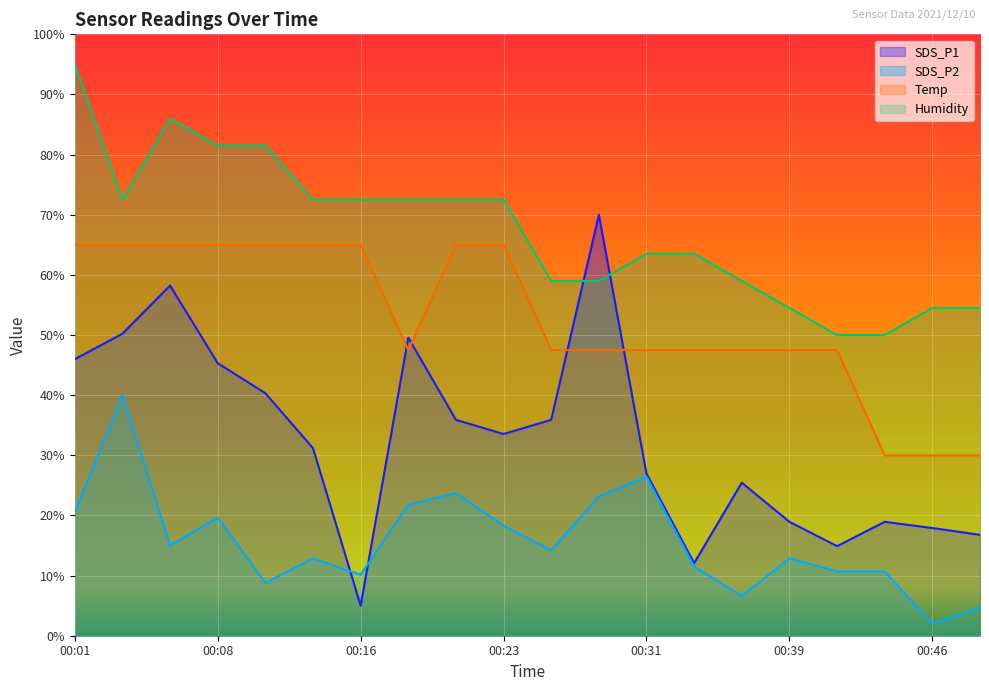

Read the Humidity value at 00:16.

72.5